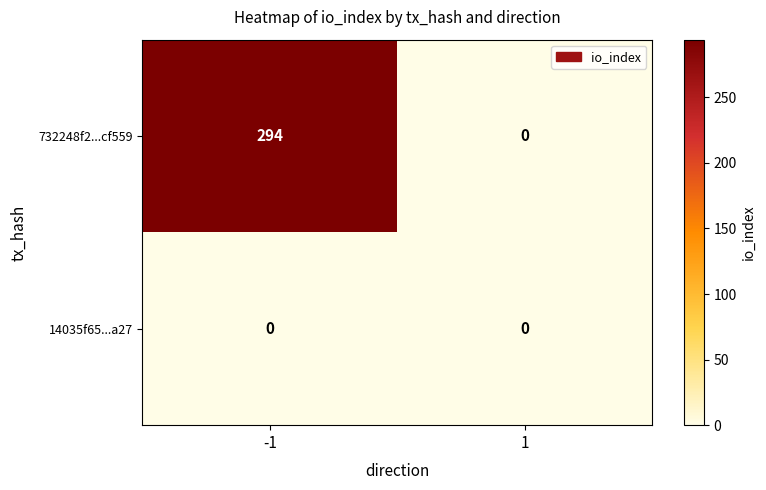

Which label corresponds to the largest value in the chart?

-1